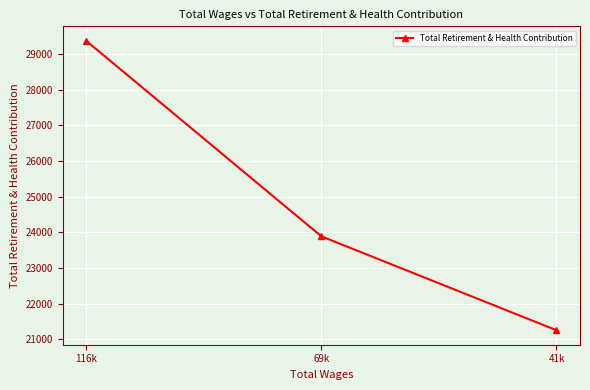

True or false: the data shows 34031 at 69k.

False